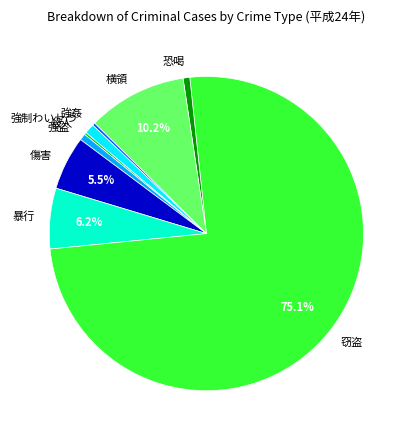

To the nearest percent, what portion does 窃盗 represent?

75%